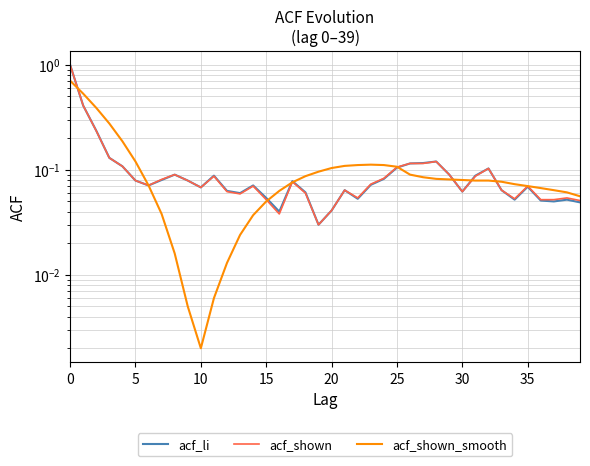

What is the total value across all series at 16?

0.1